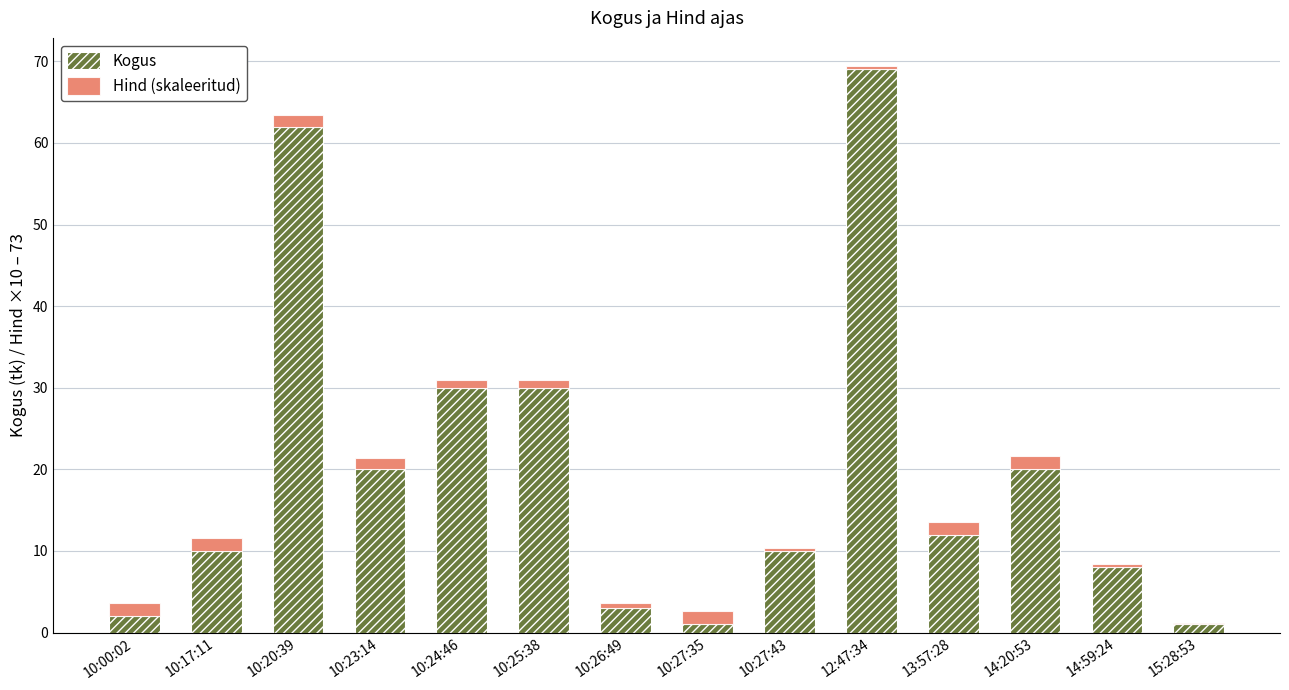

At which category is the sum across all series the highest?

12:47:34